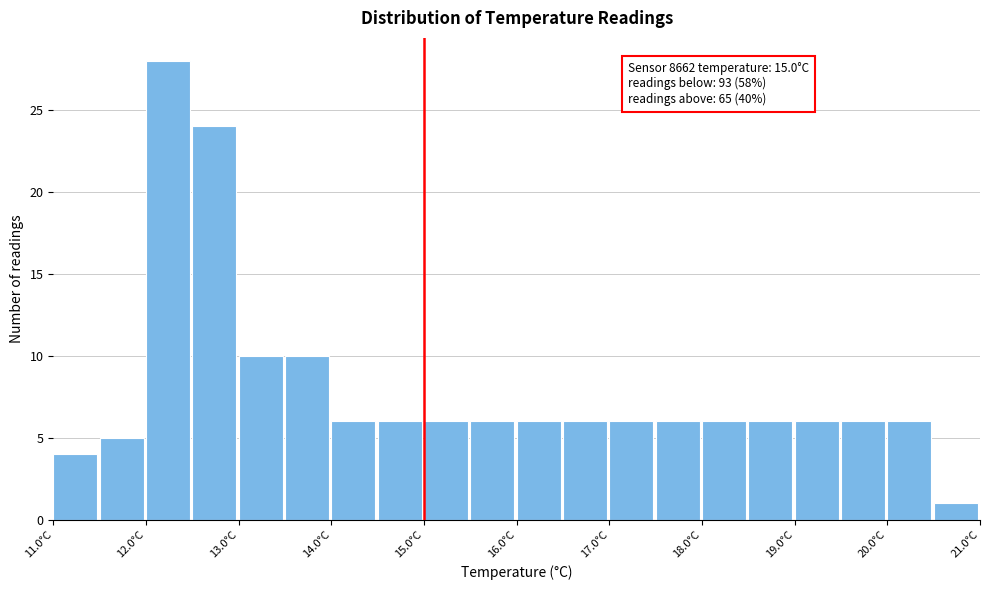

Which range on the x-axis has the tallest bar?

12.0 to 12.5